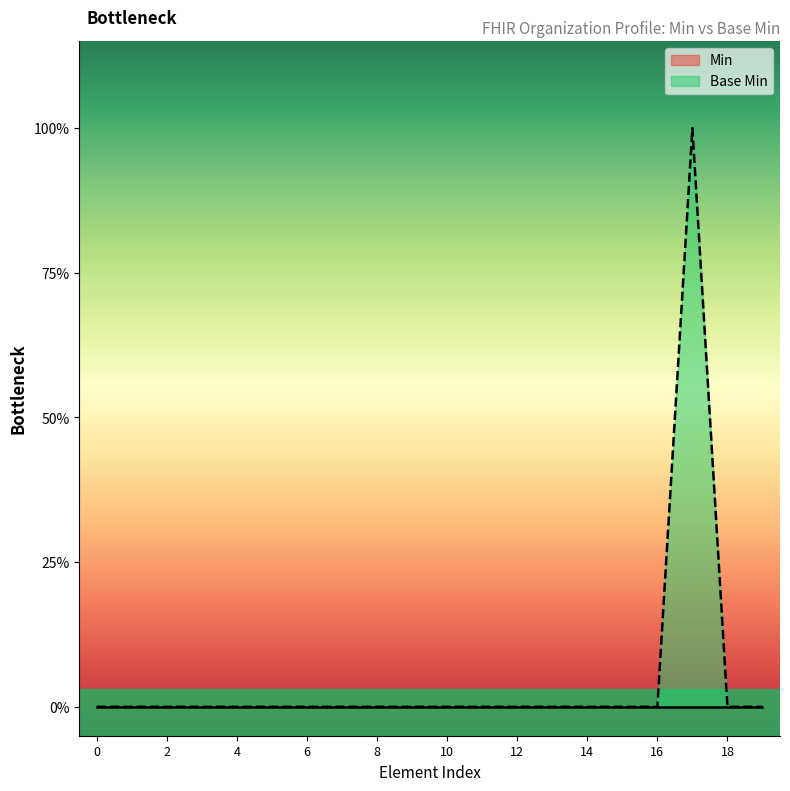

True or false: the data has more than 2 interior local peaks.

False